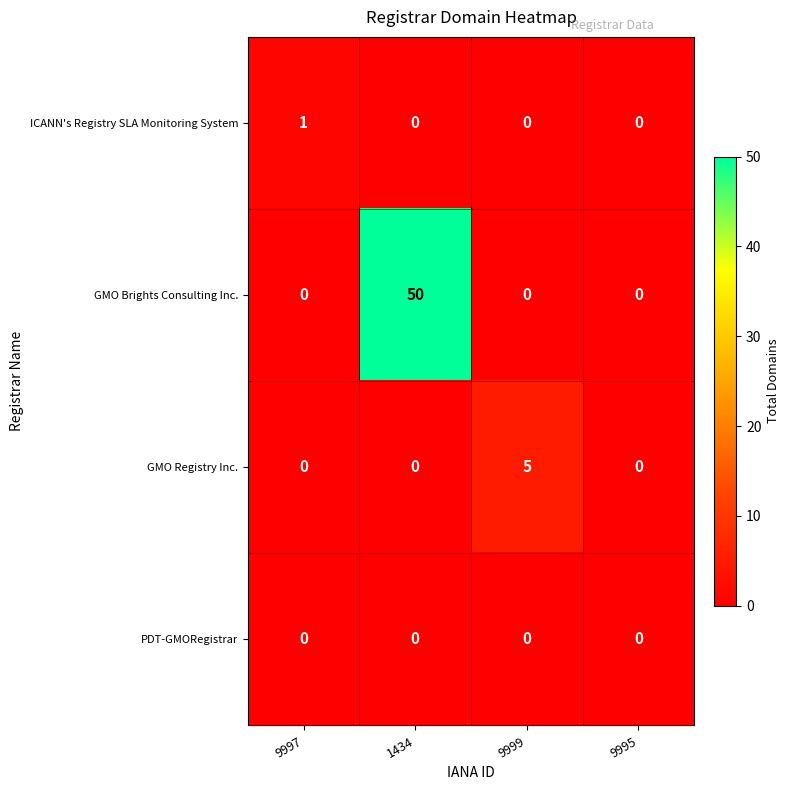

How many distinct data groups are displayed?

4